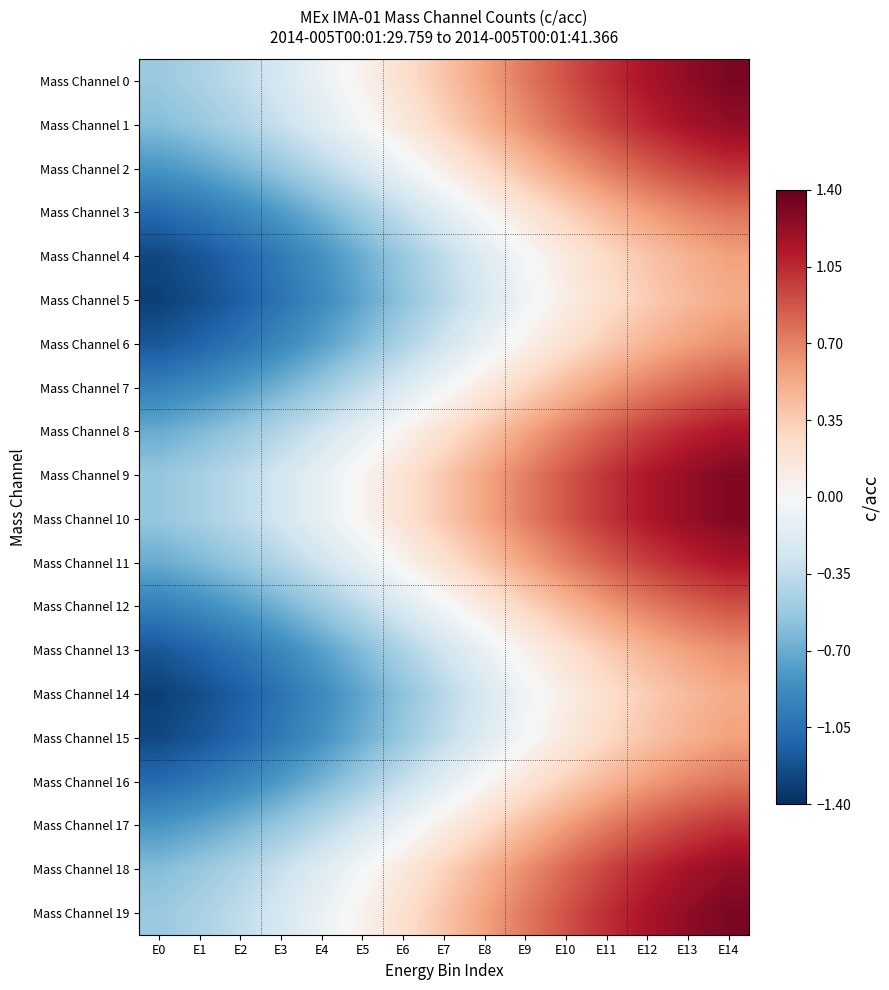

What is the total value across all series at E2?

-14.6